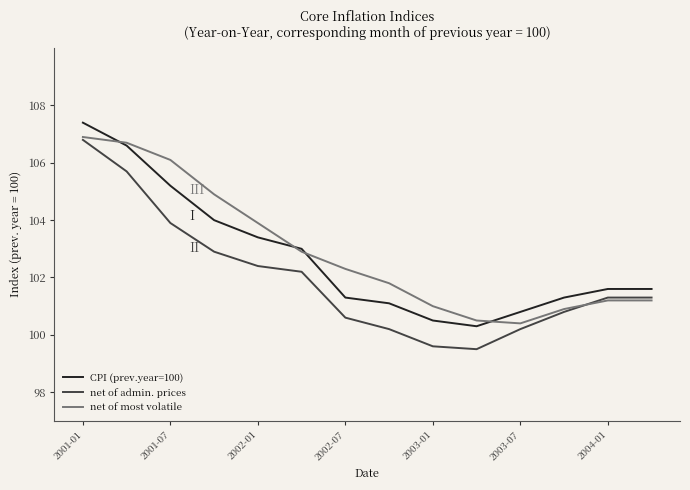

What is the difference between the second highest and second lowest values in the CPI (prev.year=100) series?

6.1